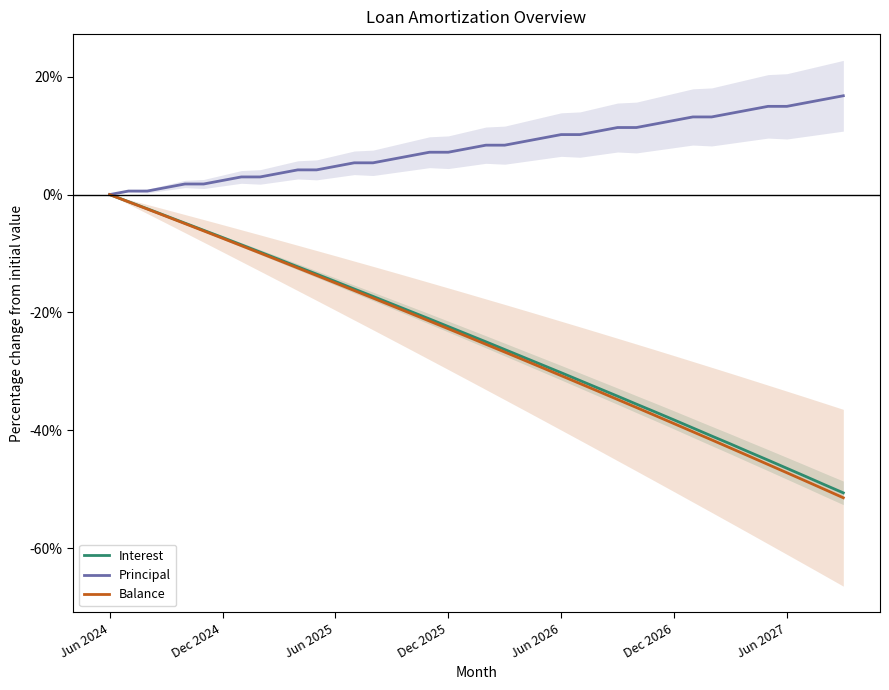

Is it true that Balance equals -75.4 at Jun 2027?

False